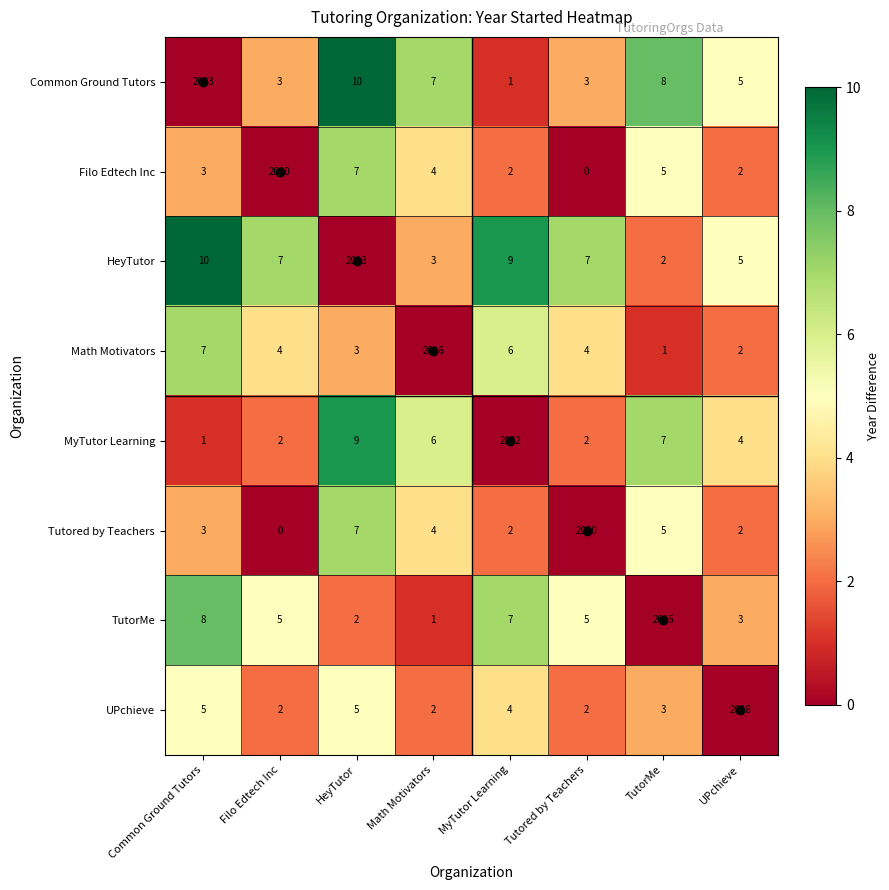

What is the difference between the highest and lowest values at Common Ground Tutors?

2022